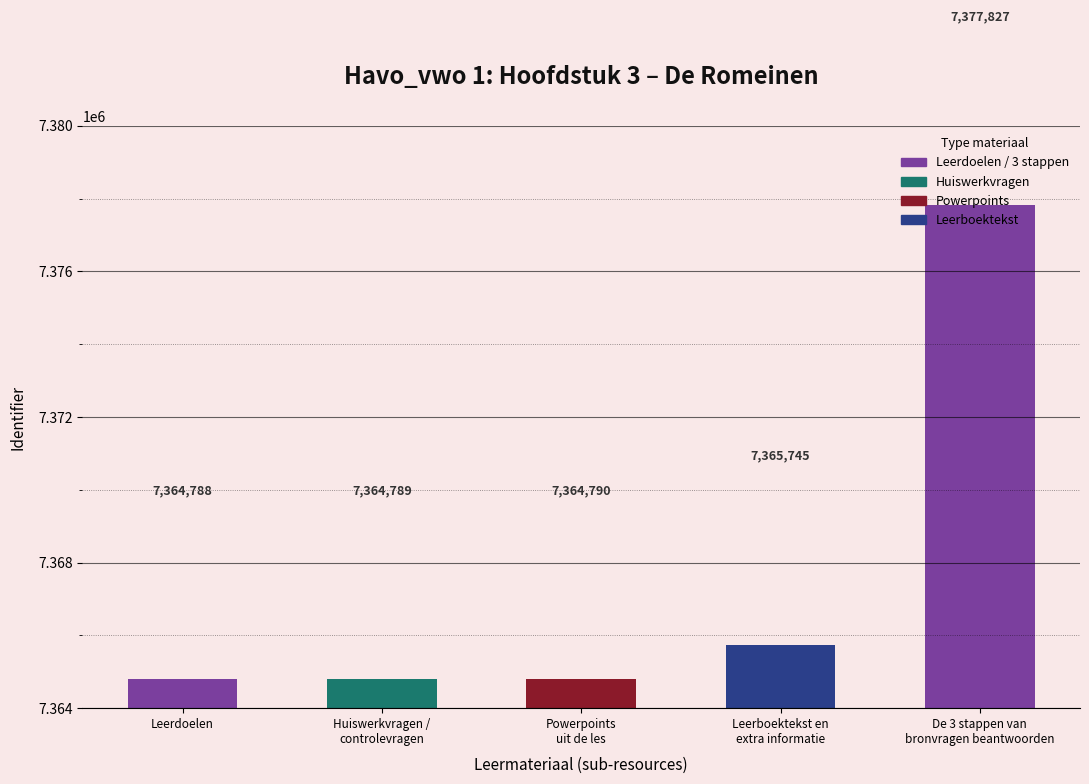

List the labels in order of value, smallest first.

Leerdoelen, Huiswerkvragen /
controlevragen, Powerpoints
uit de les, Leerboektekst en
extra informatie, De 3 stappen van
bronvragen beantwoorden